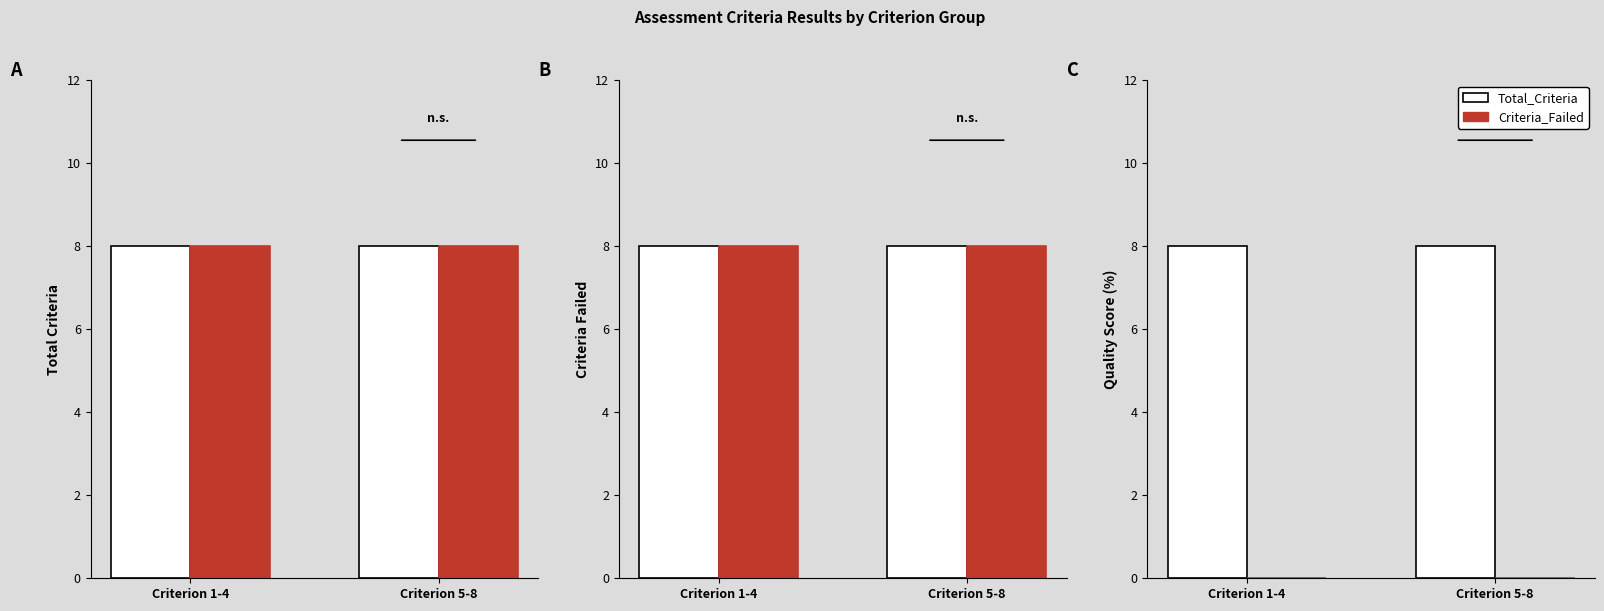

Rank the series by their maximum value, from lowest to highest.

Criteria_Failed, Total_Criteria